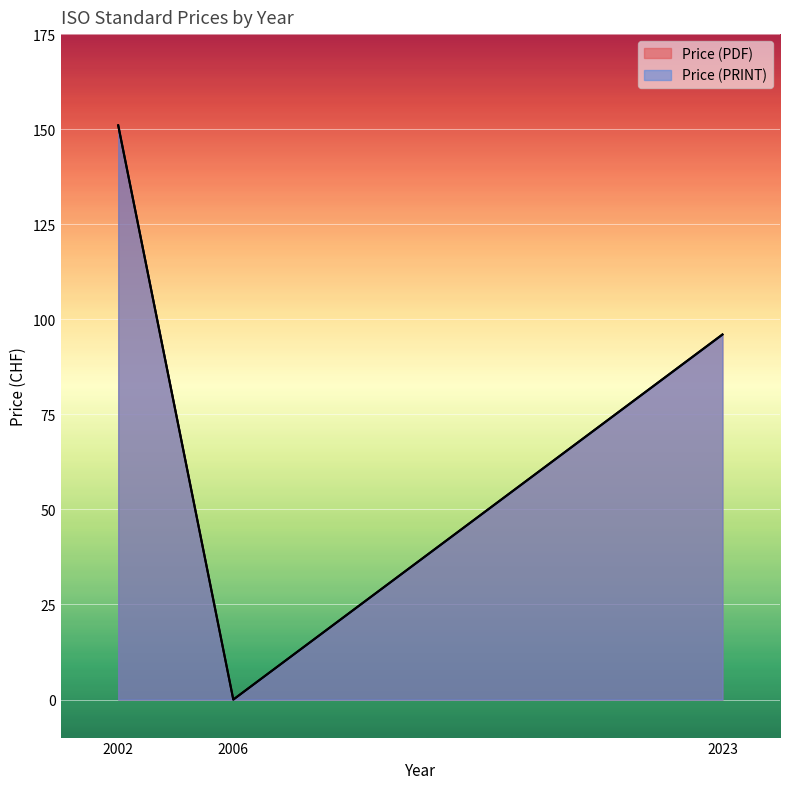

How many values in the Price (PDF) series are below 96?

1